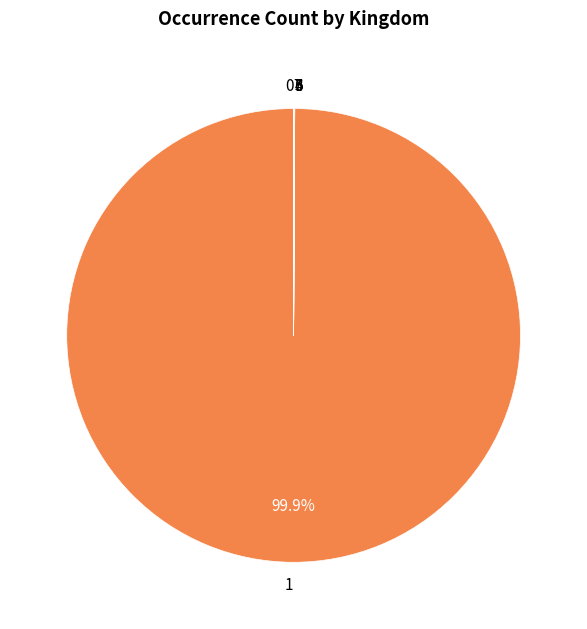

Is there any slice that represents more than half of the pie?

Yes